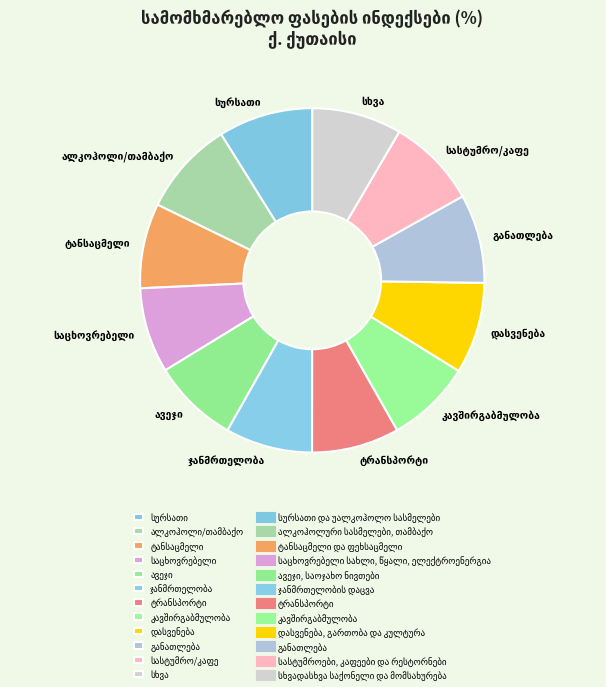

Does any single category account for the majority?

No